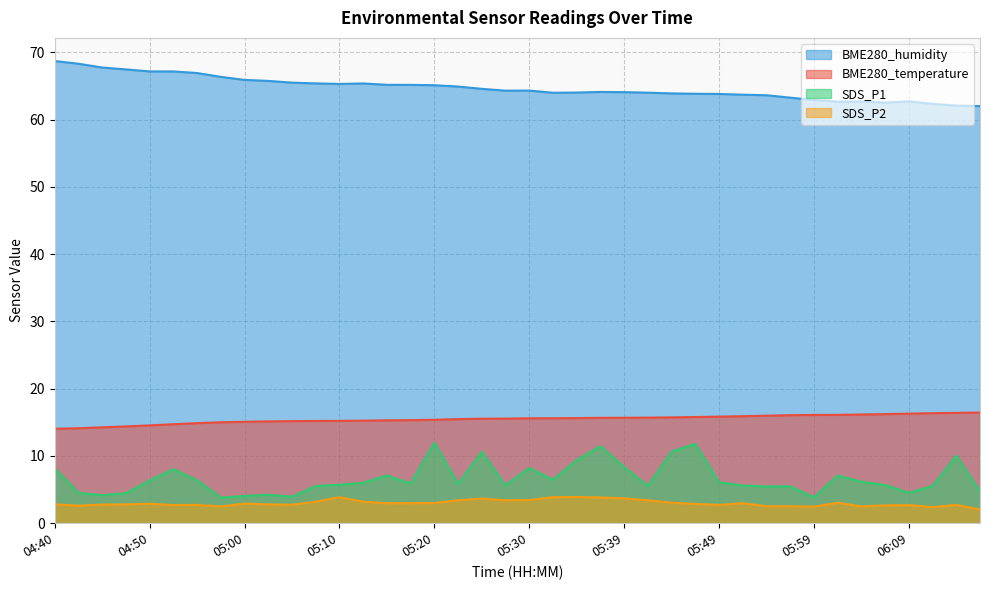

What is the difference between the second highest and minimum values in the BME280_temperature series?

2.4